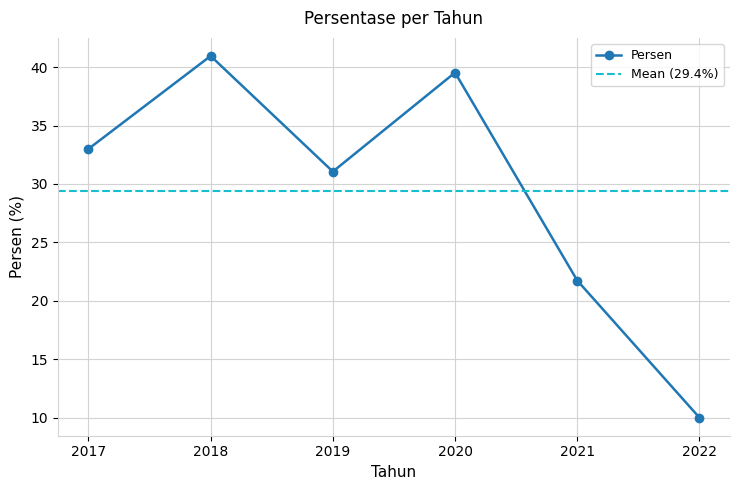

Reading right to left, what are all the values shown in this chart?

2022=10.0	2021=21.7	2020=39.5	2019=31.1	2018=41.0	2017=33.0